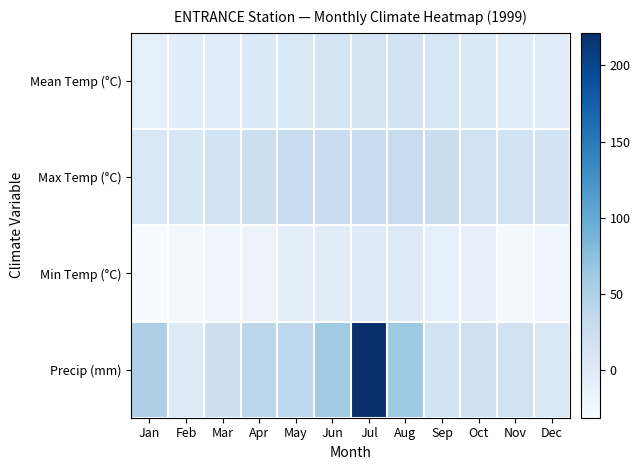

Reading right to left, transcribe all the data shown in this chart.

Mean Temp (°C): Dec=-1.7	Nov=-1.6	Oct=3.9	Sep=8.5	Aug=14.8	Jul=12.5	Jun=11.2	May=7.5	Apr=3.7	Mar=-1.7	Feb=-3.7	Jan=-8.9
Max Temp (°C): Dec=16.0	Nov=15.5	Oct=20.0	Sep=26.0	Aug=29.0	Jul=29.0	Jun=27.0	May=29.0	Apr=24.0	Mar=16.5	Feb=9.0	Jan=7.0
Min Temp (°C): Dec=-19.0	Nov=-27.0	Oct=-11.0	Sep=-9.0	Aug=1.0	Jul=-1.0	Jun=-3.0	May=-7.0	Apr=-16.5	Mar=-19.5	Feb=-24.0	Jan=-31.0
Precip (mm): Dec=7.0	Nov=18.8	Oct=21.4	Sep=15.4	Aug=63.0	Jul=221.4	Jun=61.2	May=38.6	Apr=39.8	Mar=22.8	Feb=0.6	Jan=51.2